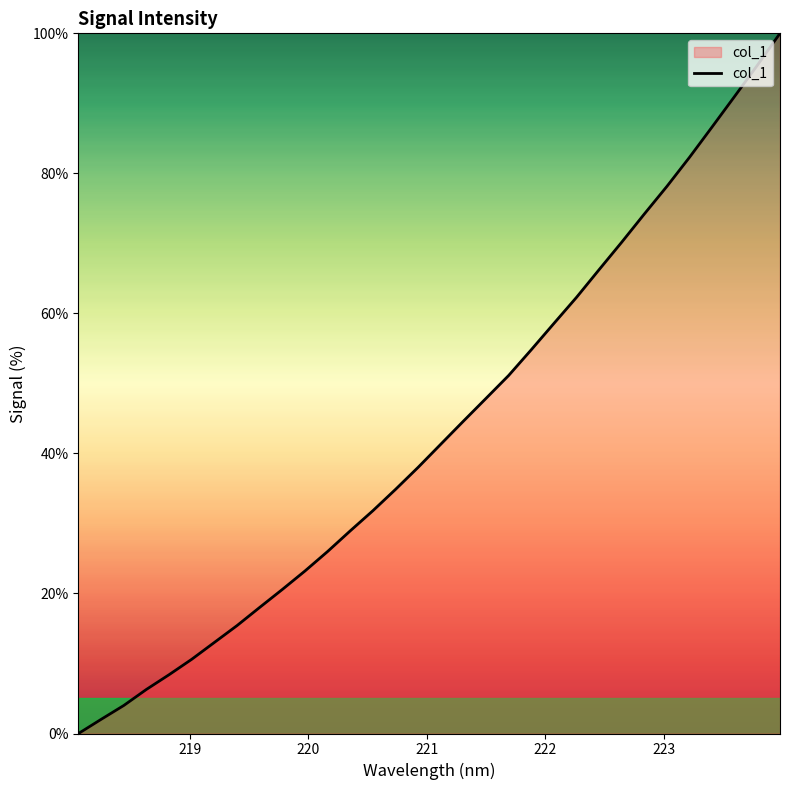

What is the difference between the maximum and minimum values?

100.0